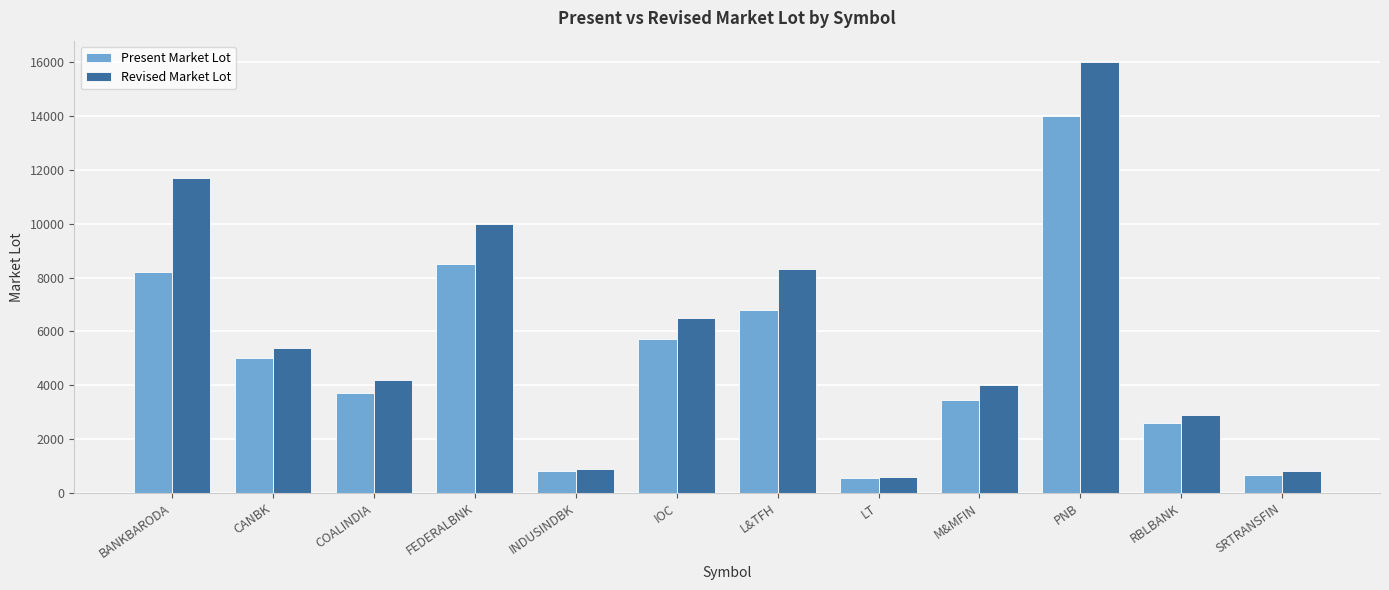

Rank the series by their maximum value, from lowest to highest.

Present Market Lot, Revised Market Lot